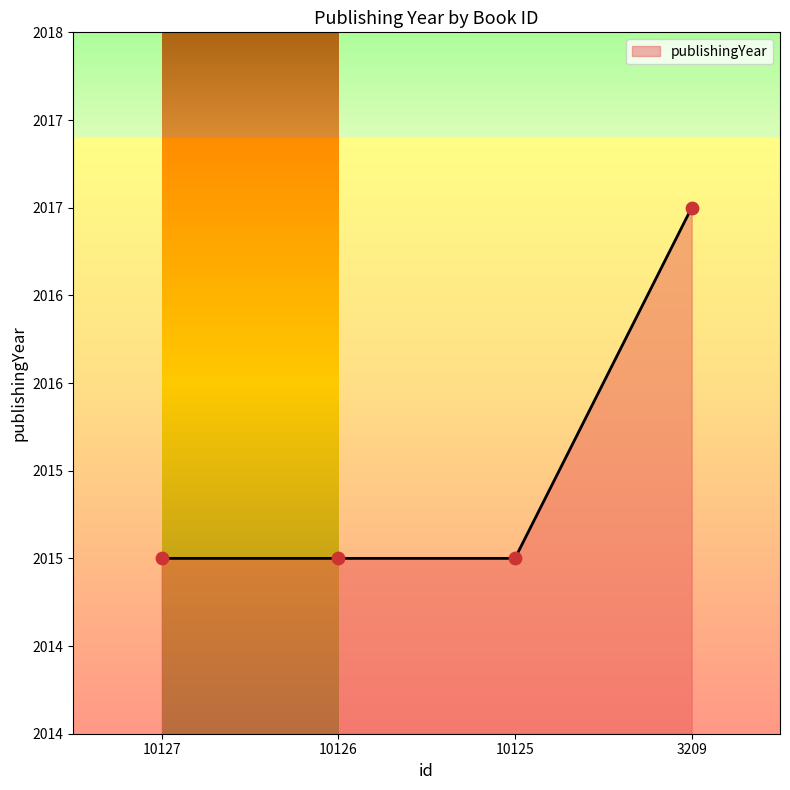

What is the change in value from 10125 to 3209?

+2